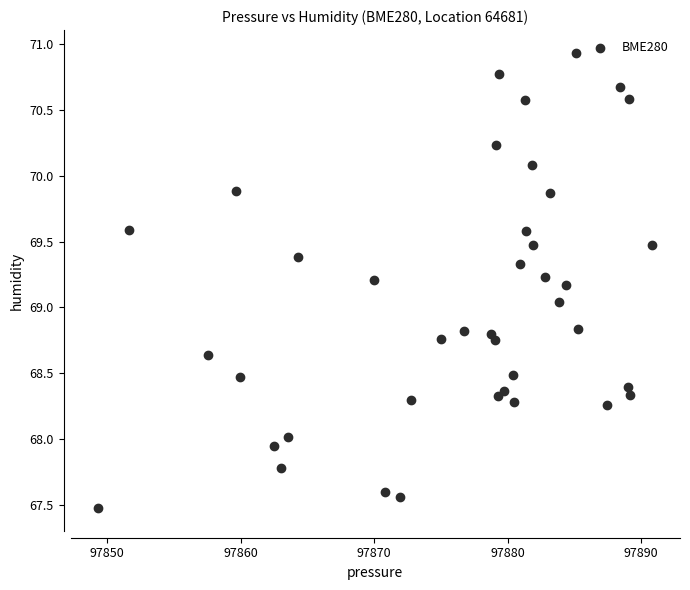

What is the range of X values (max minus min)?

41.5